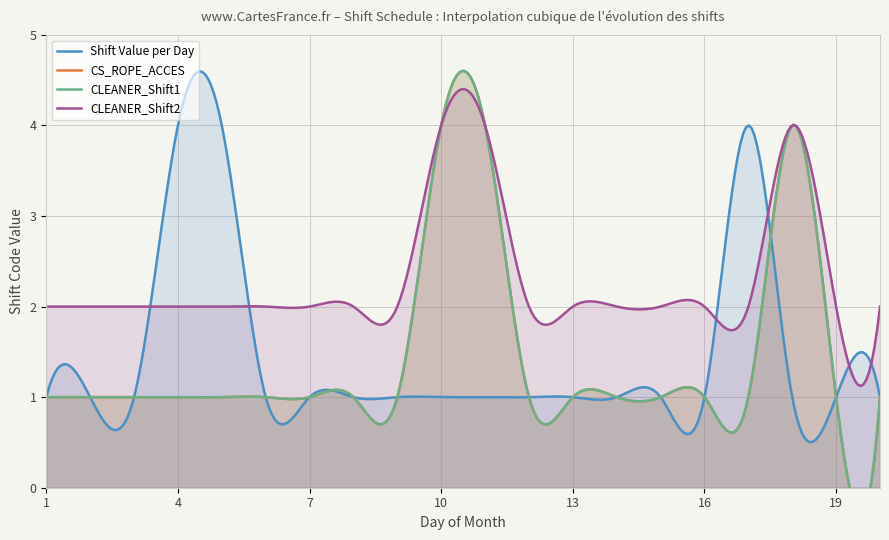

Reading left to right, list all the values displayed in this chart.

Shift Value per Day: 1	1	1	4	4	1	1	1	1	1	1	1	1	1	1	1	4	1	1	1
CS_ROPE_ACCES: 1	1	1	1	1	1	1	1	1	4	4	1	1	1	1	1	1	4	1	1
CLEANER_Shift1: 1	1	1	1	1	1	1	1	1	4	4	1	1	1	1	1	1	4	1	1
CLEANER_Shift2: 2	2	2	2	2	2	2	2	2	4	4	2	2	2	2	2	2	4	2	2